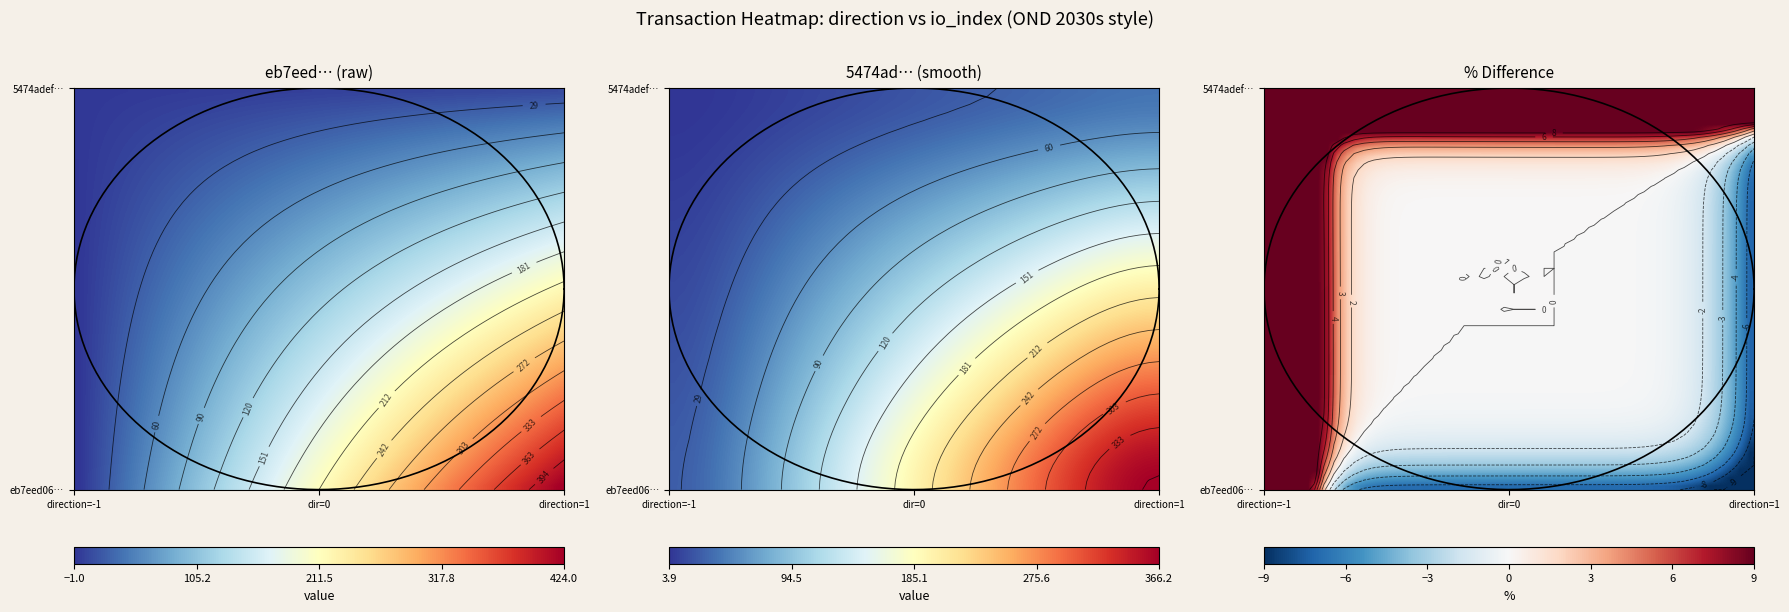

Which category has the highest value across all series?

1